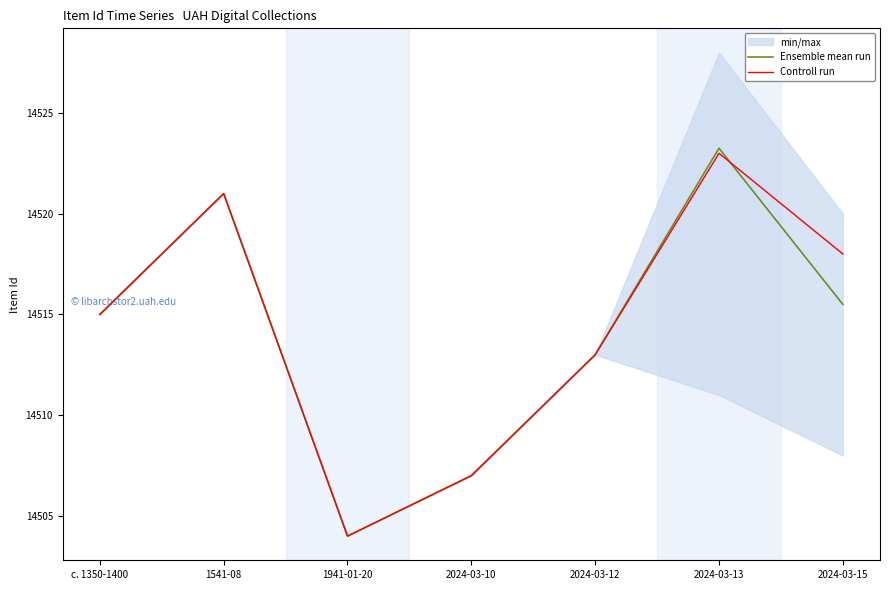

What is the minimum value shown in the chart?

14504.0